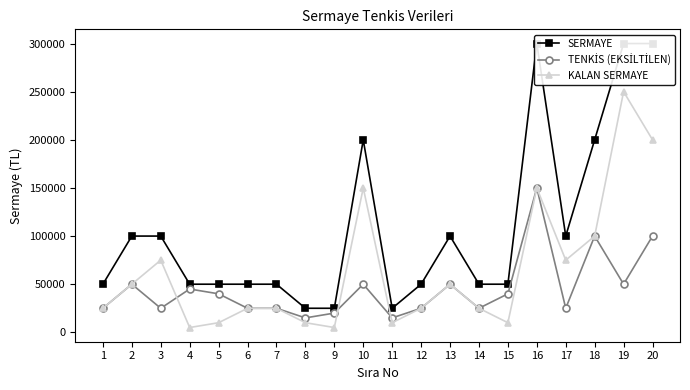

Which category has the lowest value in the KALAN SERMAYE series?

4